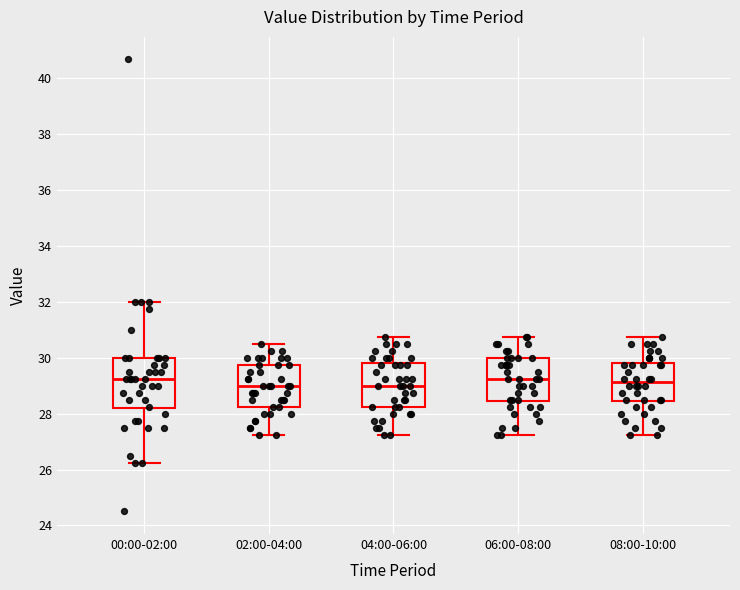

Where does the lower whisker of the box for 02:00-04:00 end on the y-axis? The values are not printed on the chart, so give them approximately, as read against the axis.

27.2